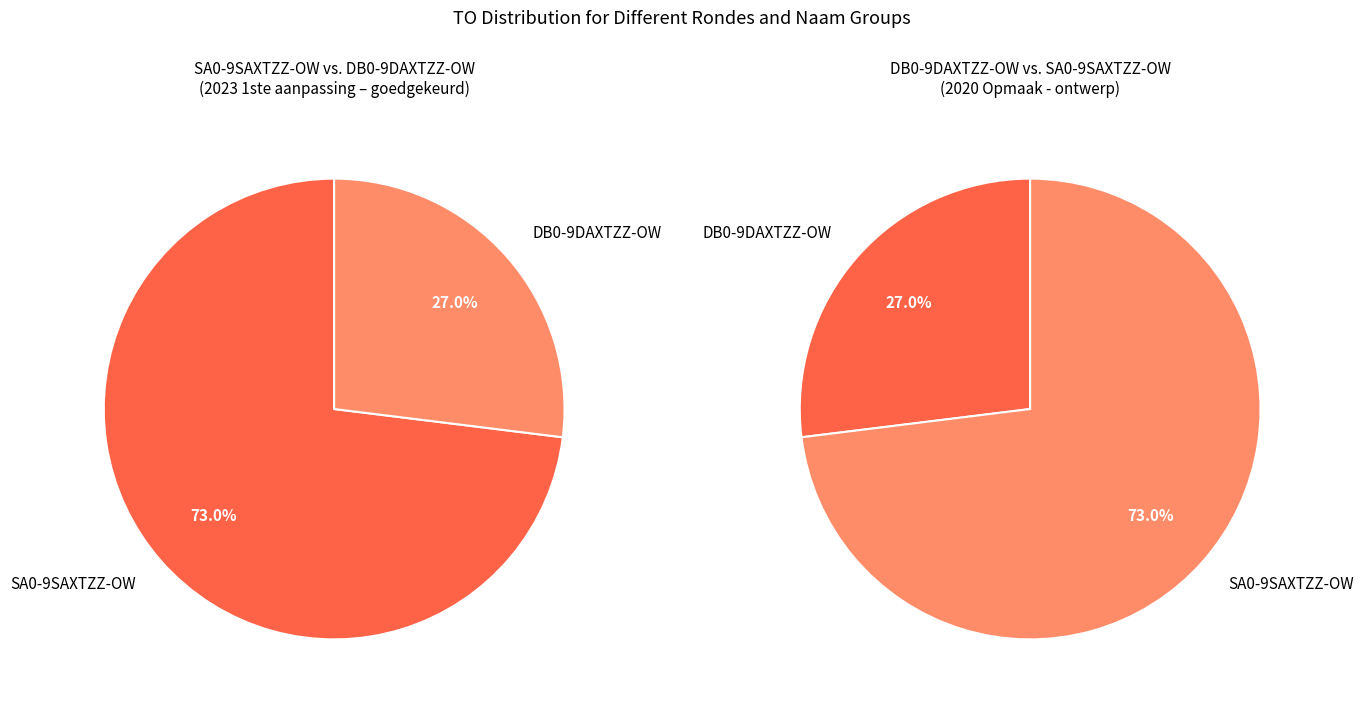

Is there any slice that represents more than half of the pie?

Yes